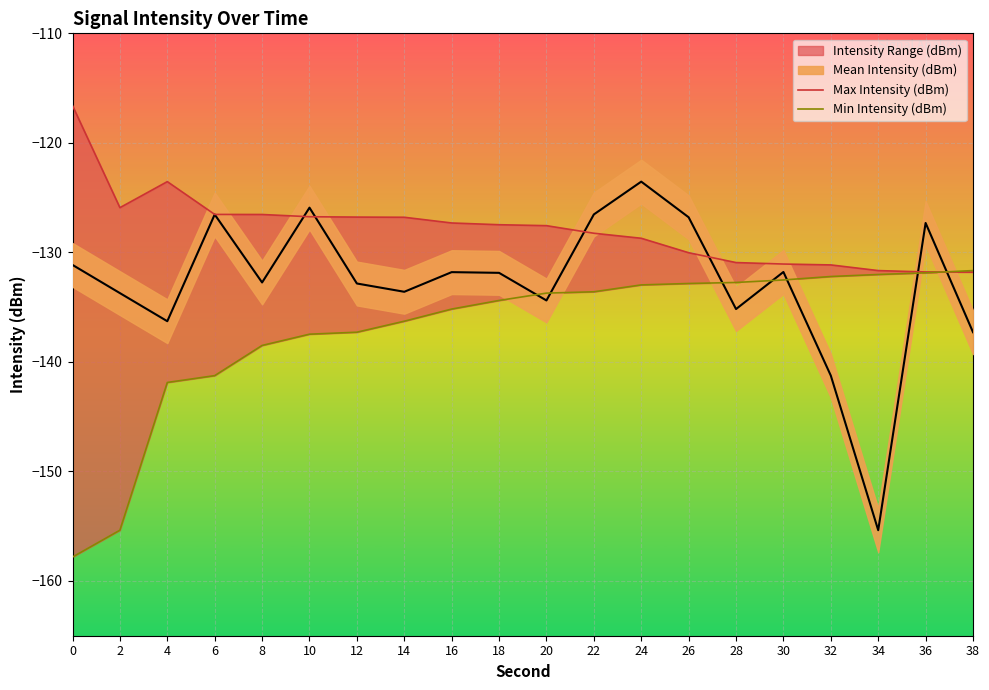

At which category does Max Intensity (dBm) reach its first local valley?

2